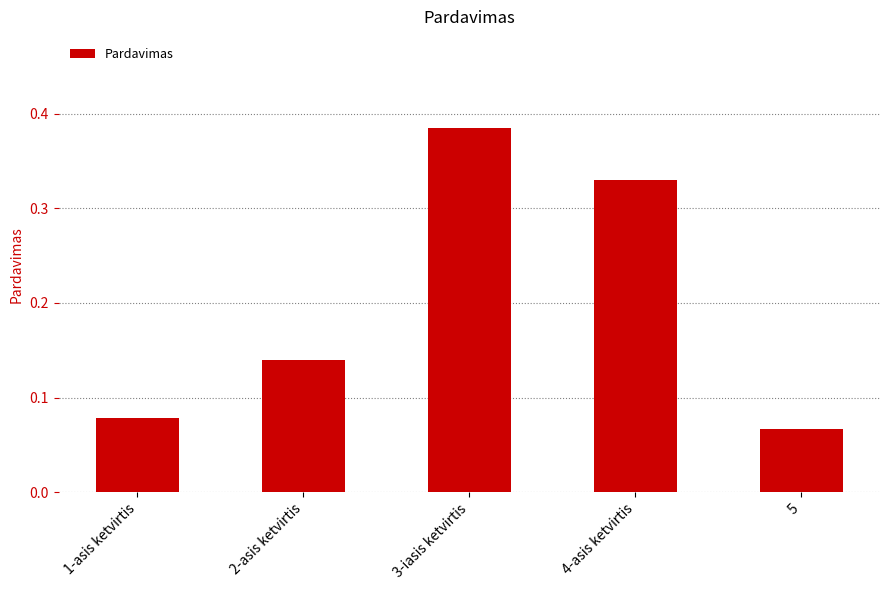

What is the change in value from 3-iasis ketvirtis to 5?

-0.3